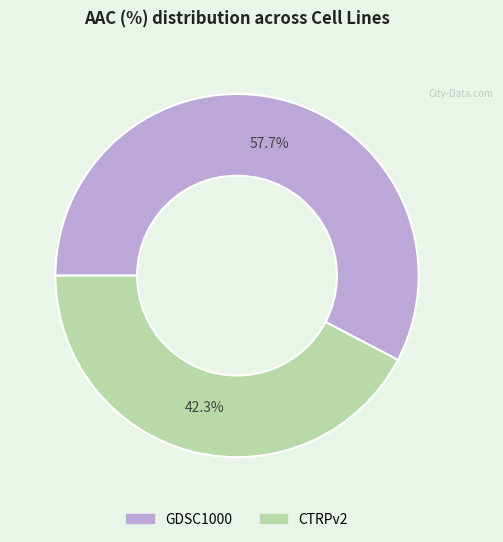

What percentage is the GDSC1000 slice, to the nearest percent?

58%